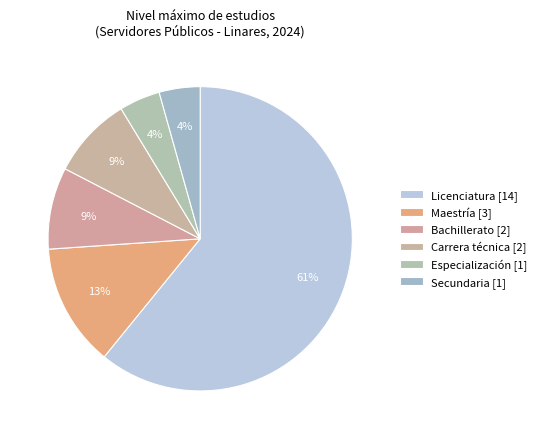

Which slice is the largest?

Licenciatura [14]